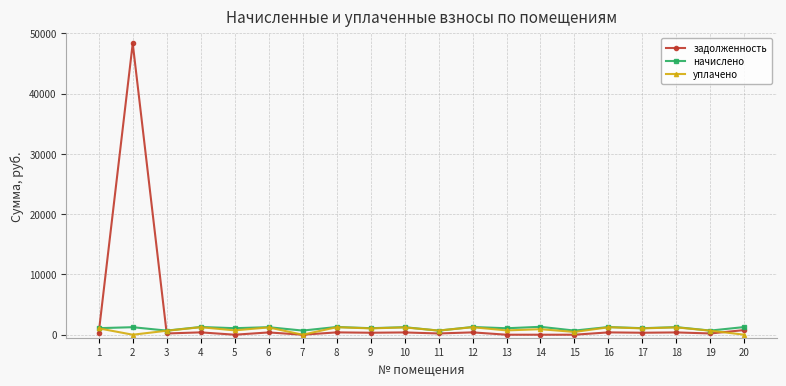

What is the average value of the начислено series?

1076.7